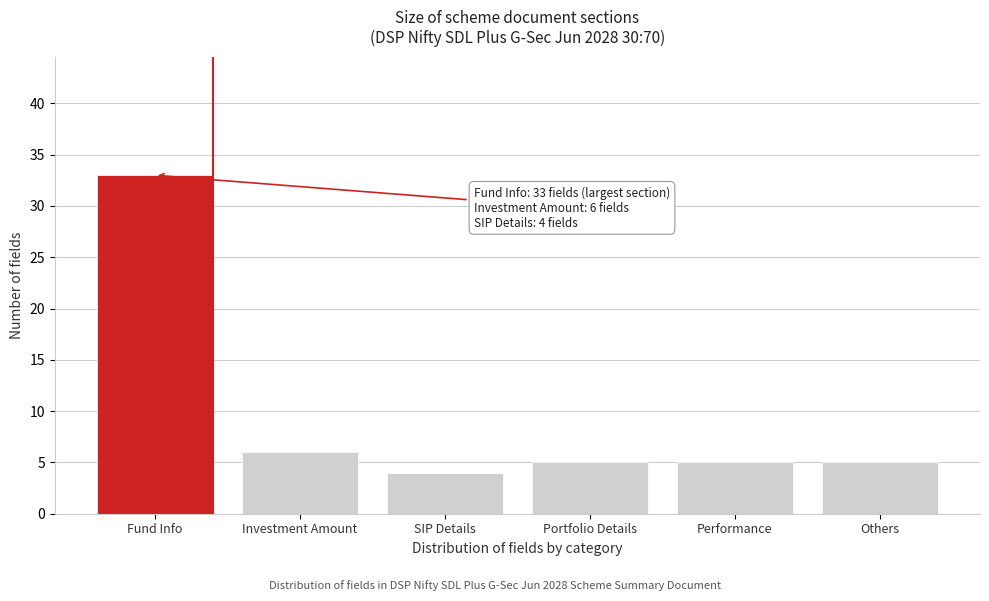

Reading left to right, transcribe all the data shown in this chart.

33	6	4	5	5	5